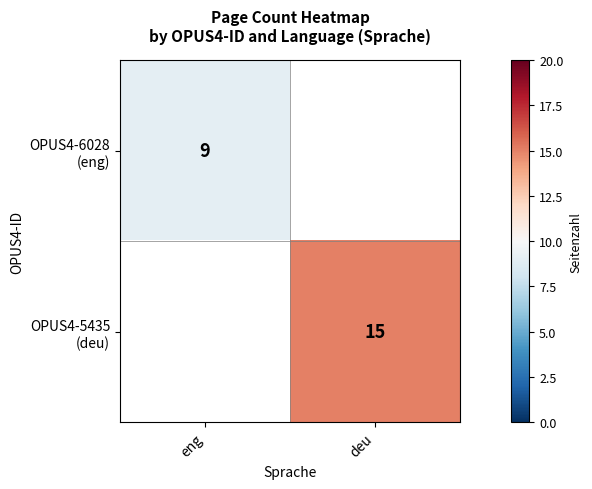

The OPUS4-6028 (eng) series shows 12.1 at eng. True or false?

False